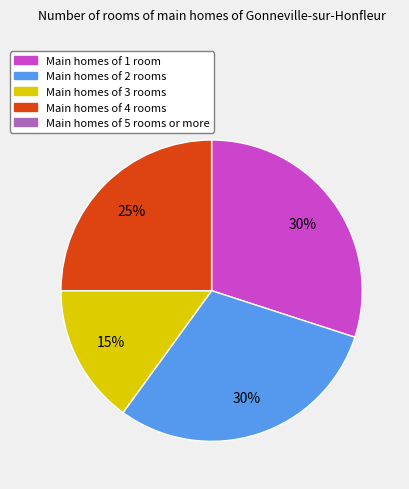

Does any single category account for the majority?

No